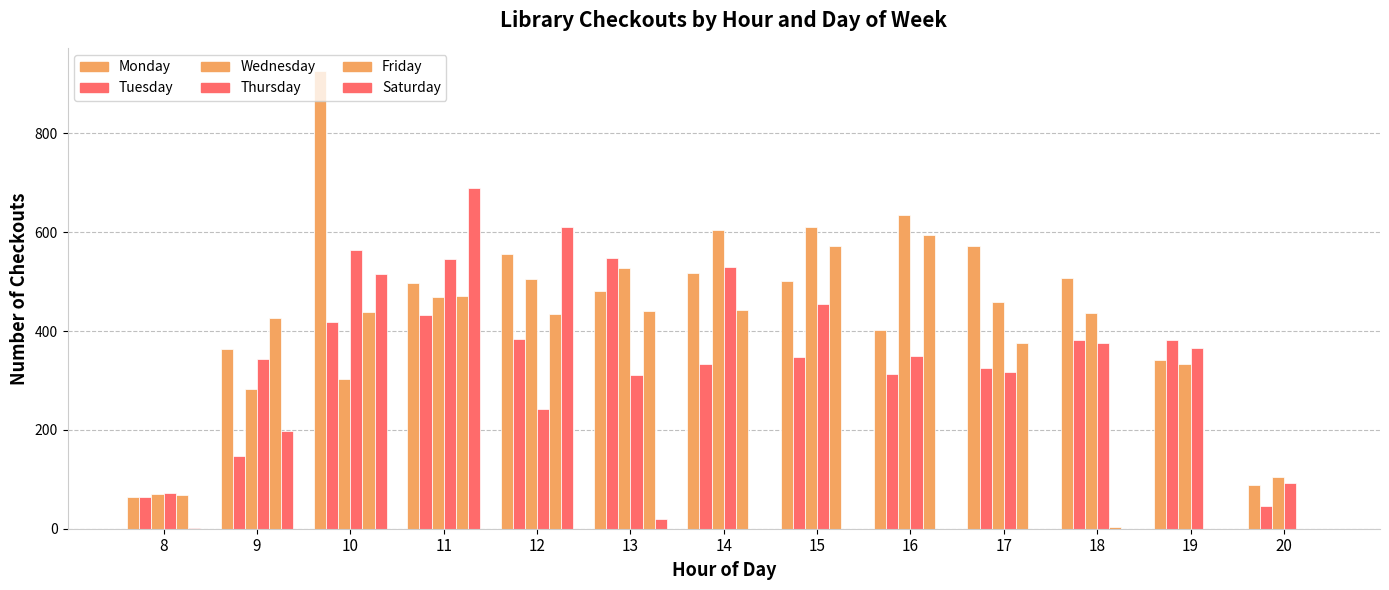

How many categories are shown in the chart?

13